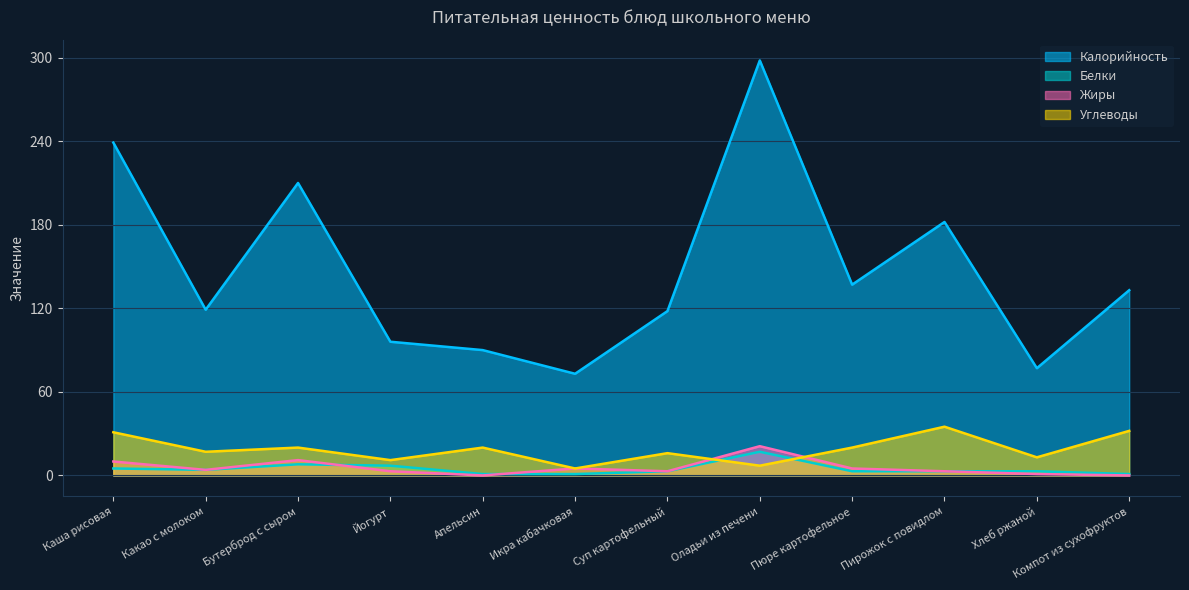

Where is the first local minimum for Белки?

Какао с молоком